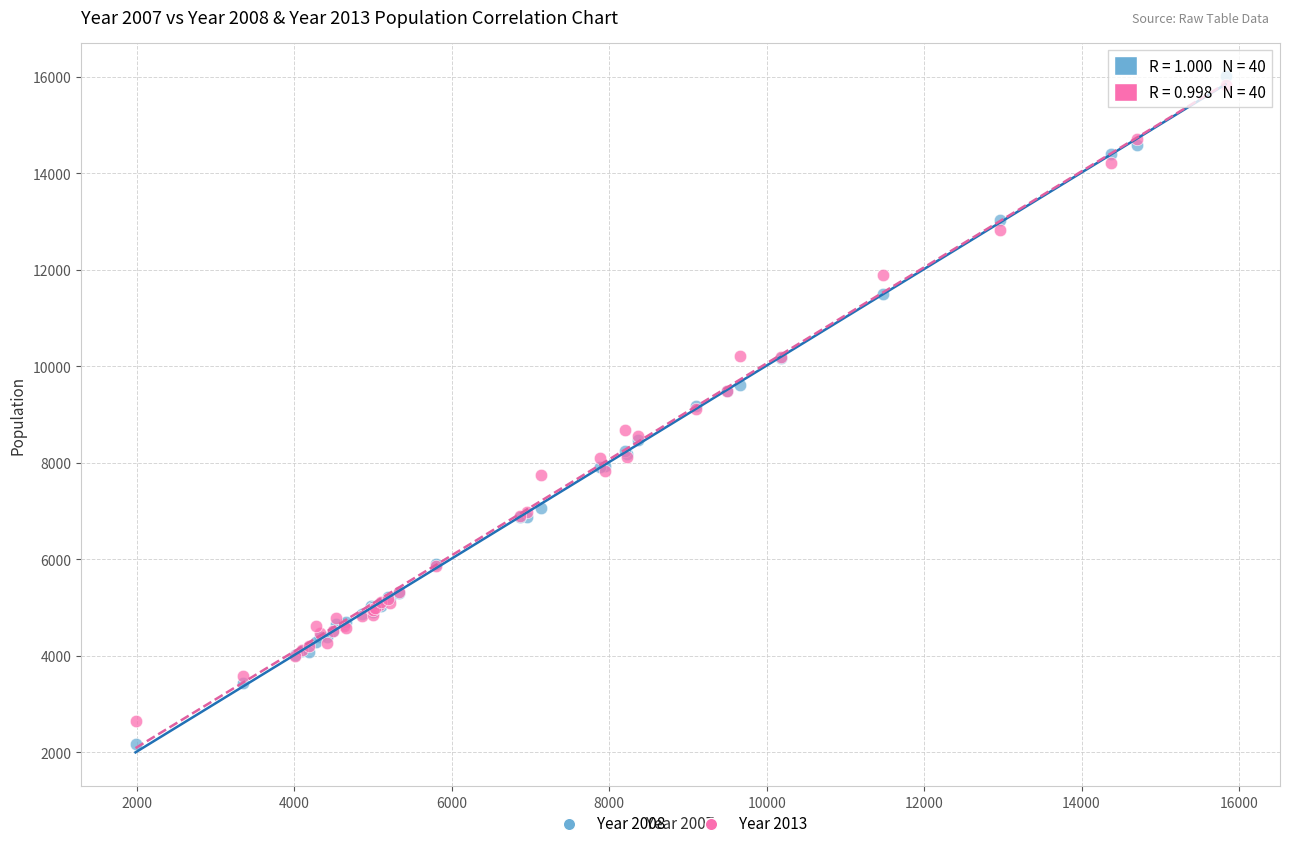

Which series contains the highest Y value?

Year 2008